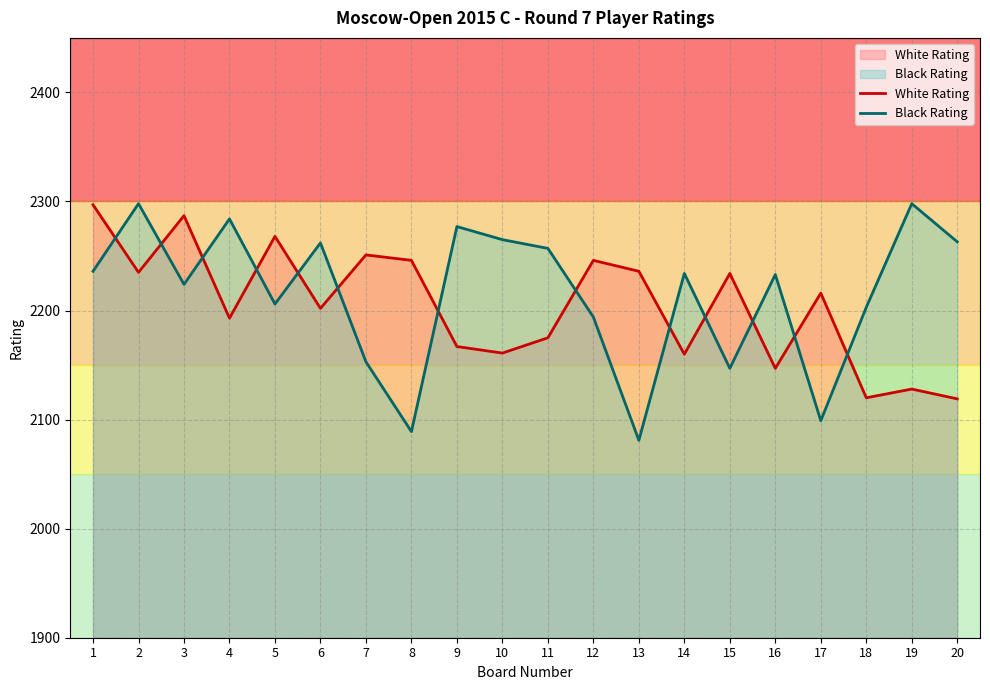

What value does the Black Rating series have at 2?

2298